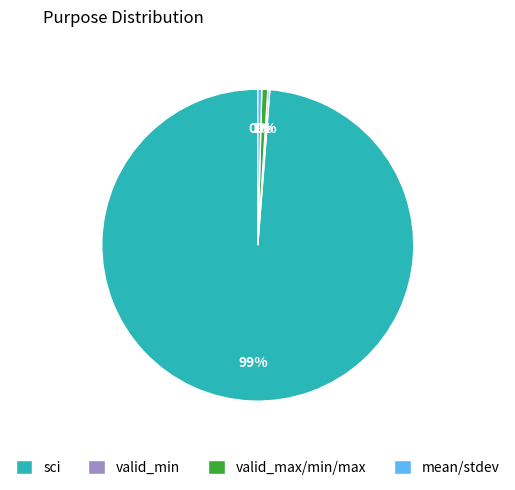

Which slice is the largest?

sci